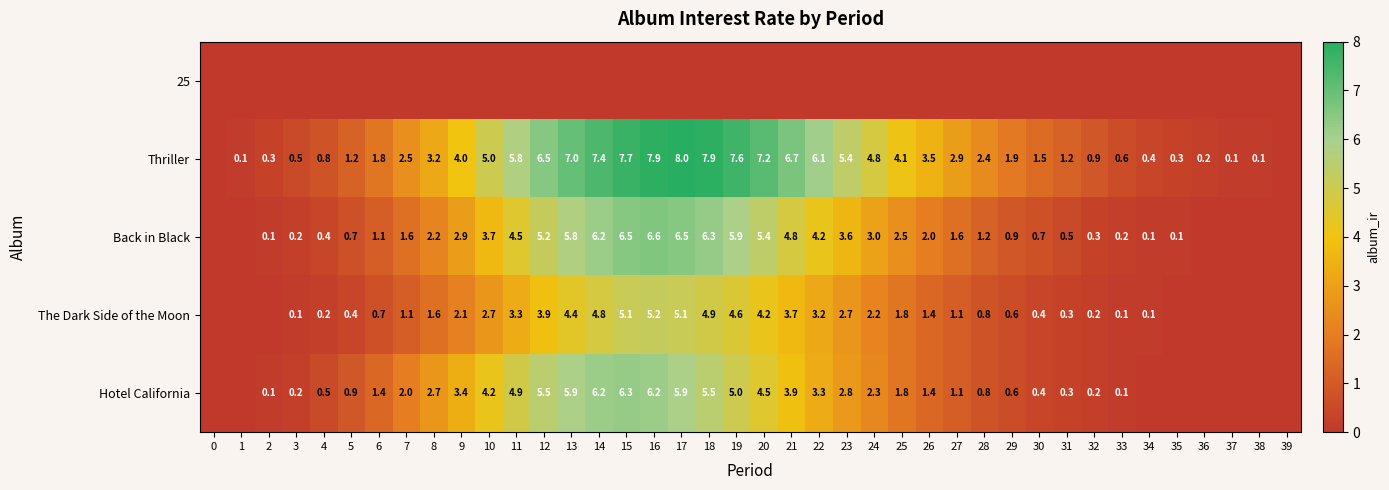

The value of The Dark Side of the Moon at 5 is 0.2. True or false?

False